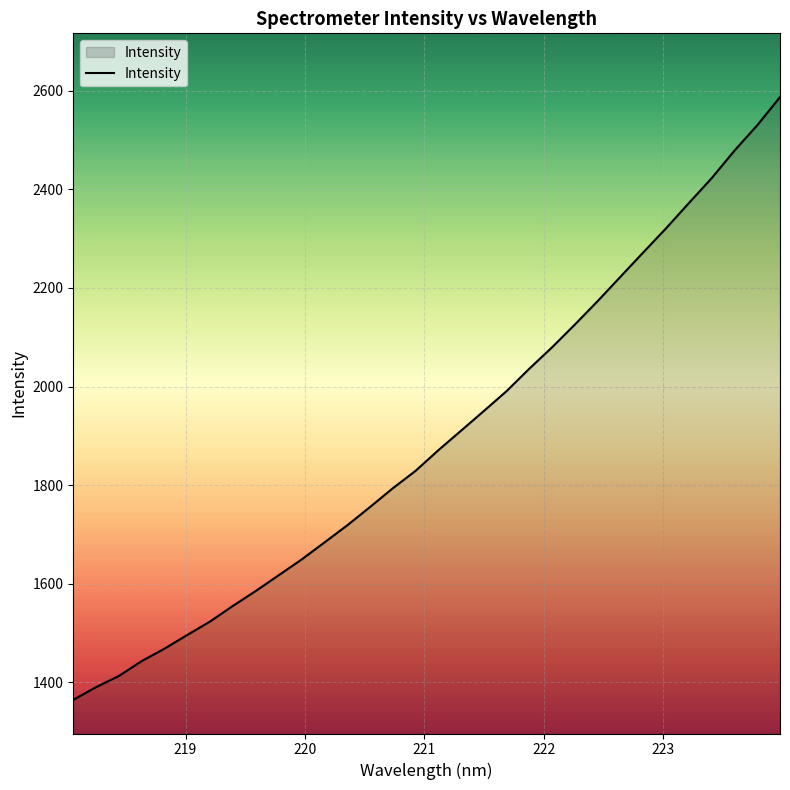

Reading left to right, what are all the values shown in this chart?

1364.5	1390.4	1413.1	1443.2	1468.5	1496.3	1523.6	1555.3	1585.5	1617.2	1649.0	1683.5	1718.3	1755.4	1793.5	1828.9	1870.8	1910.5	1950.5	1990.9	2036.5	2080.0	2126.1	2173.6	2223.1	2272.3	2321.2	2372.3	2422.7	2478.5	2530.0	2587.1